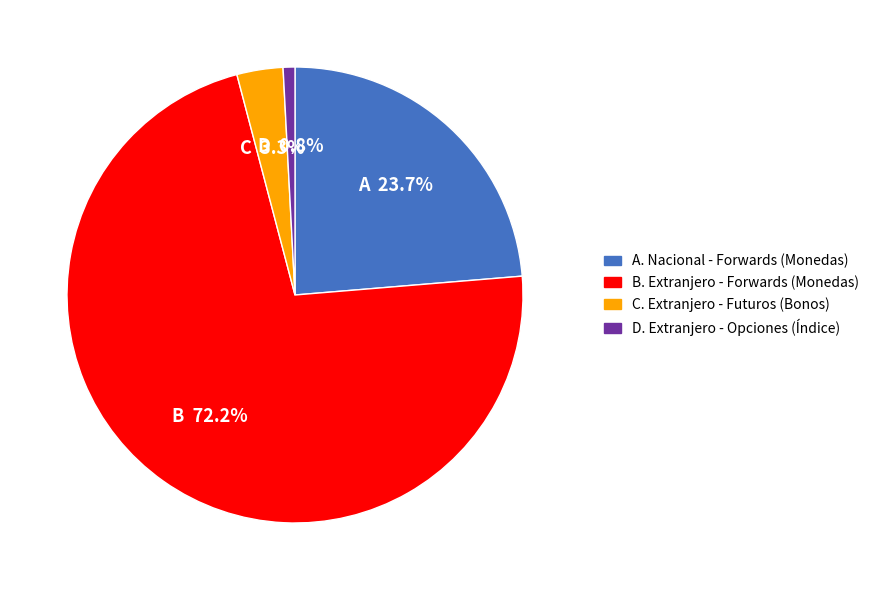

Is there a majority slice in this chart?

Yes